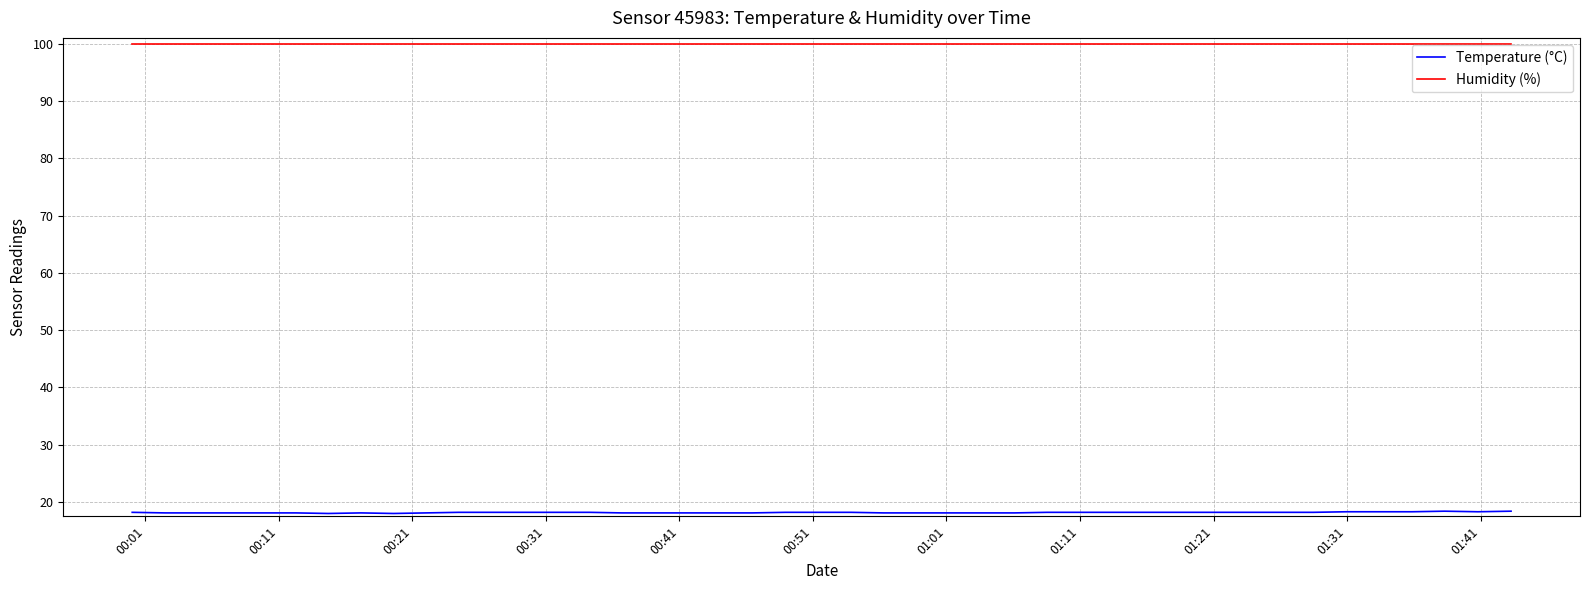

True or false: Temperature (°C) and Humidity (%) cross at least once.

False